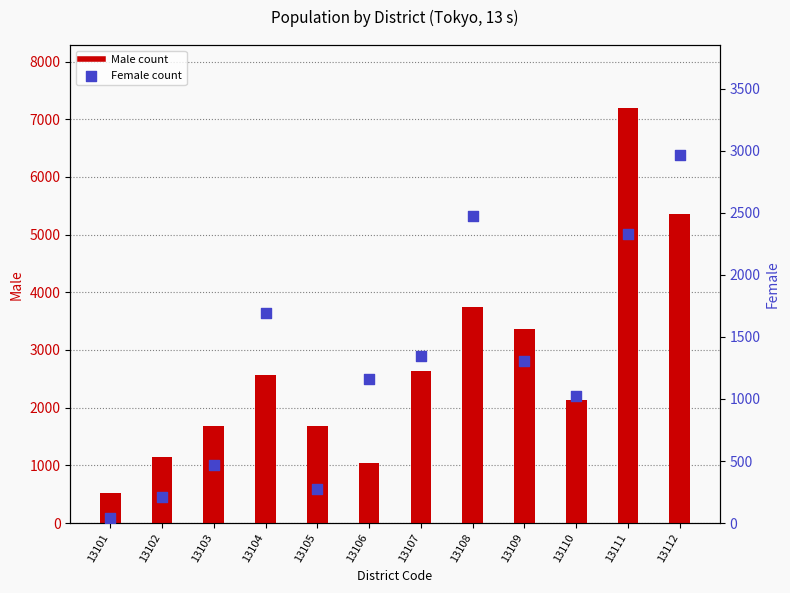

What is the total value across all series at 13112?

8313